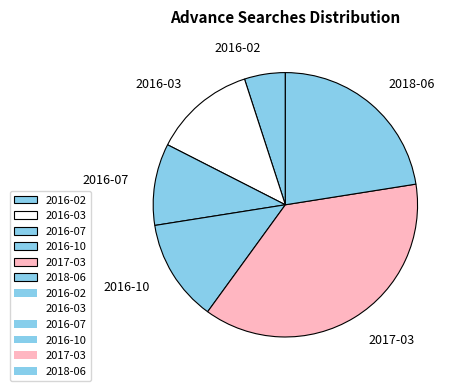

Is there any slice that represents more than half of the pie?

No